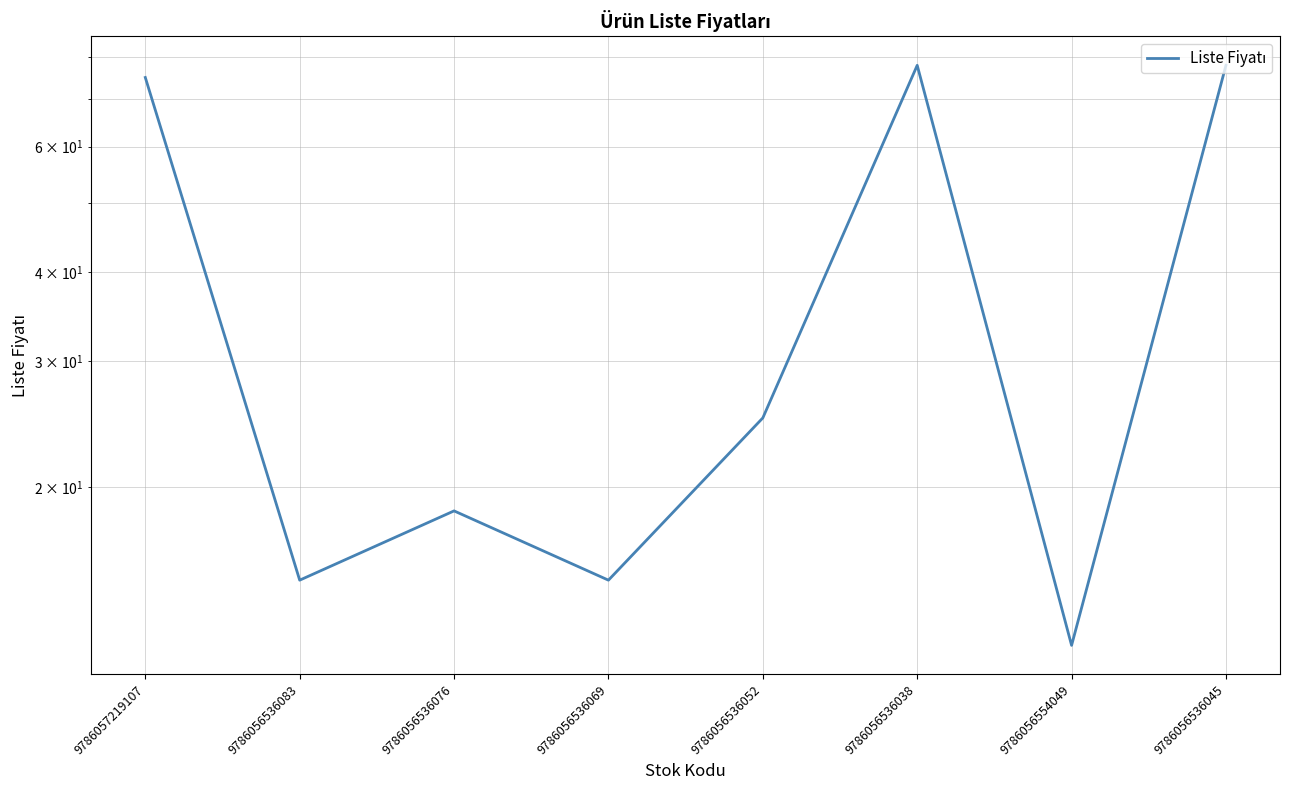

Reading right to left, extract all data points from this chart.

78.0	12.0	78.0	25.0	14.8	18.5	14.8	75.0